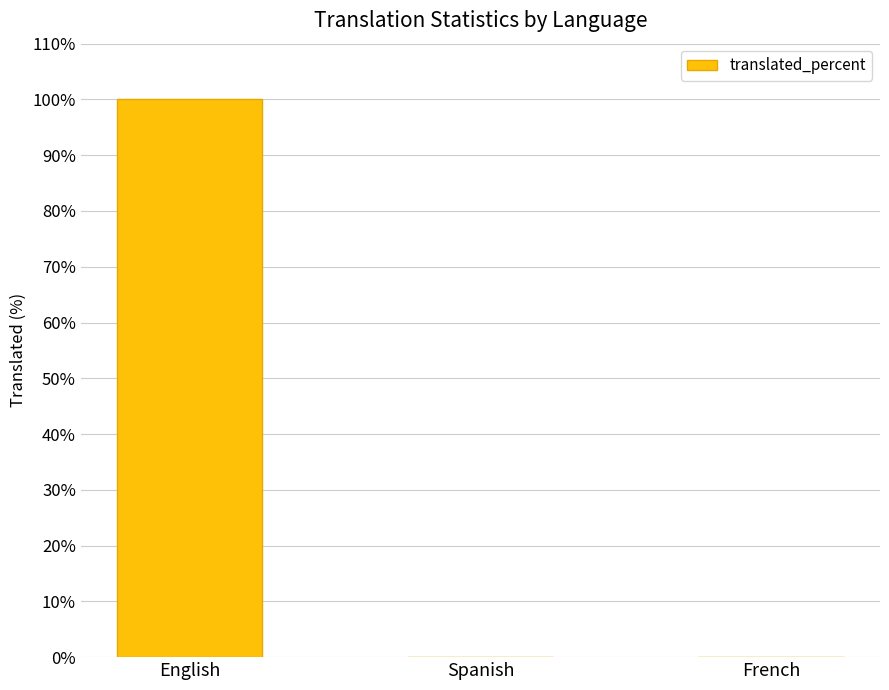

Reading left to right, list all the values displayed in this chart.

English=100	Spanish=0	French=0